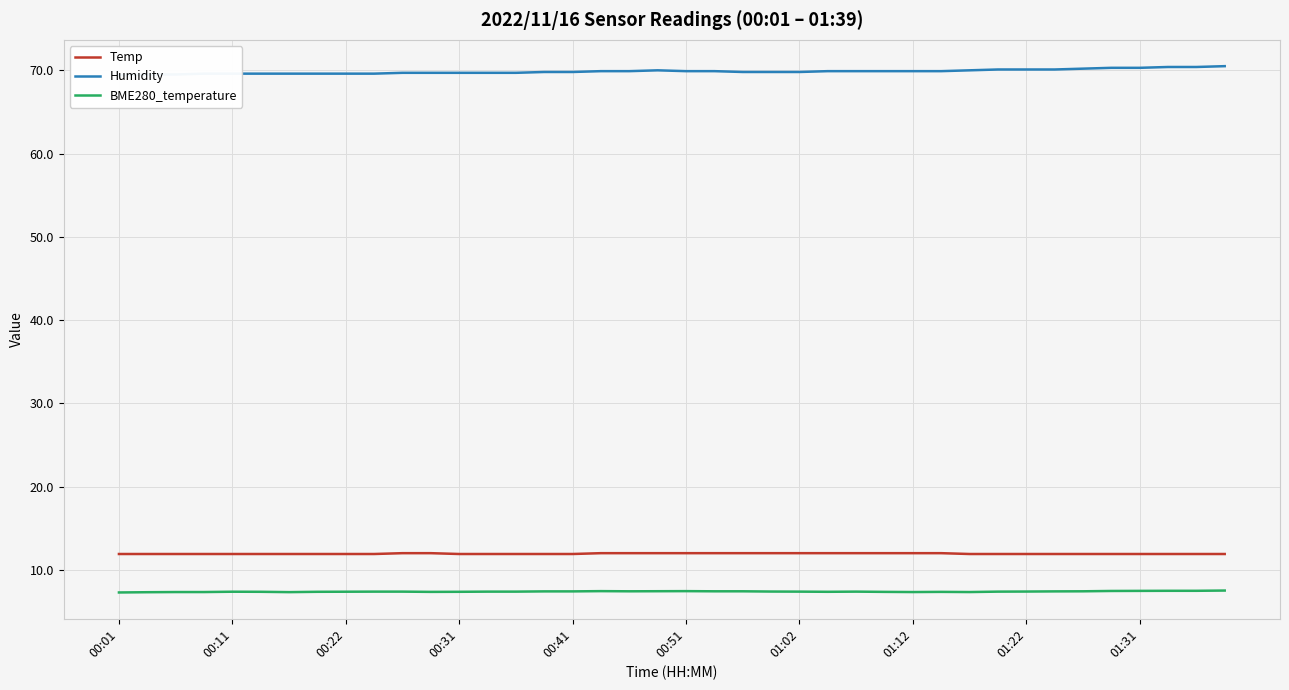

What is the difference between the second highest and minimum values in the Temp series?

0.1